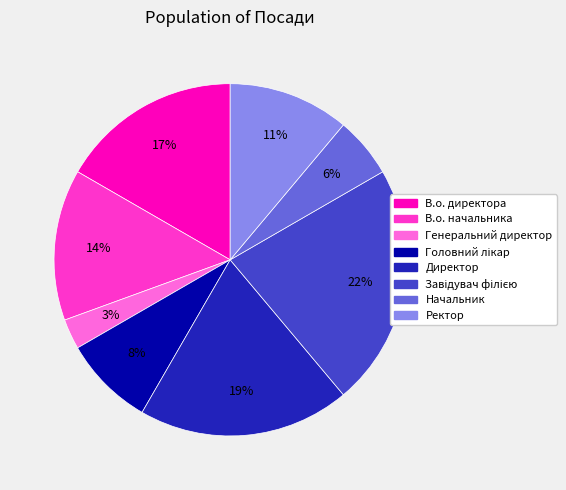

To the nearest percent, what portion does Начальник represent?

6%